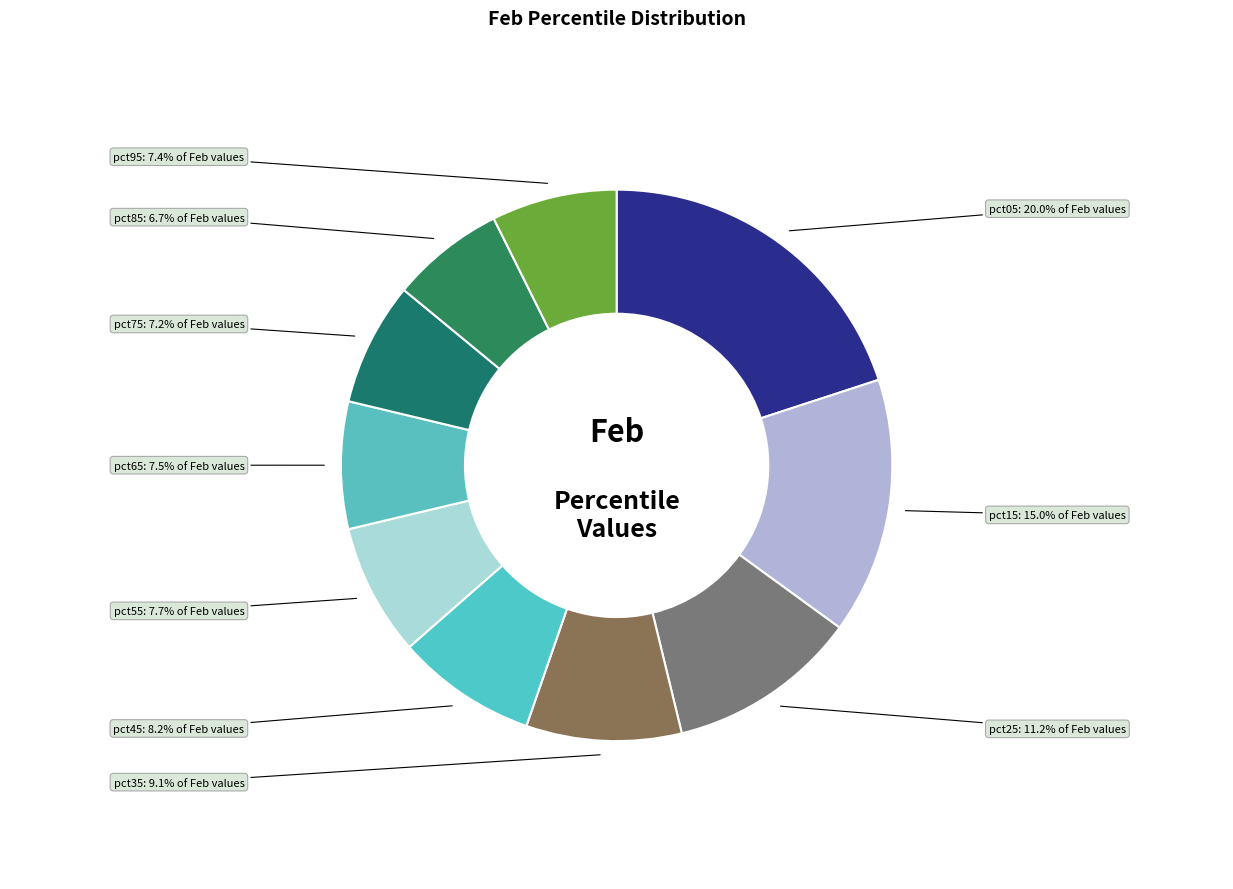

Does any single category account for the majority?

No